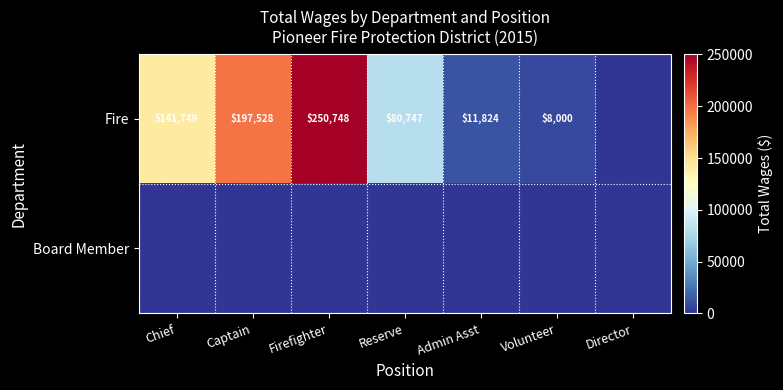

True or false: Fire has a value of 8000 at Volunteer.

True